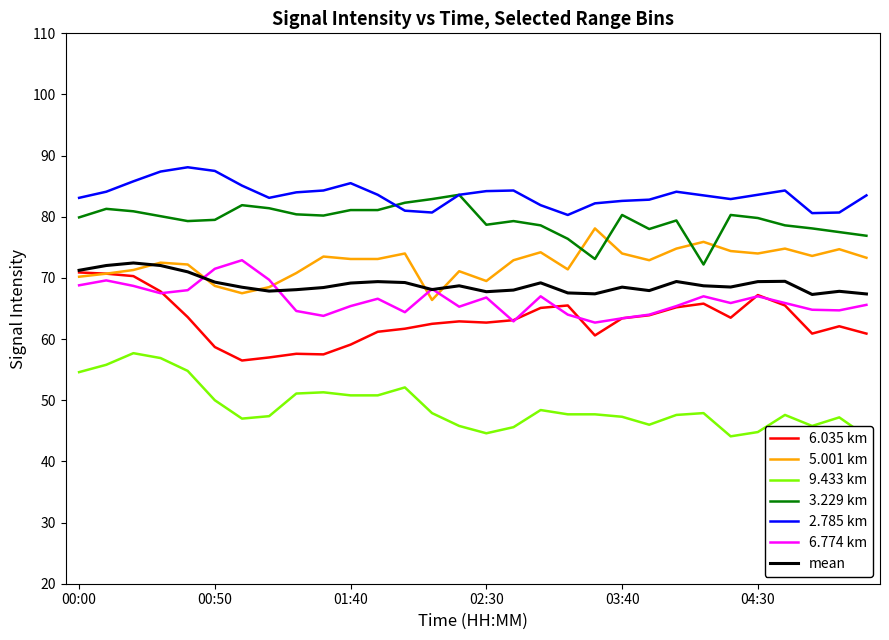

The mean series shows 107.5 at 00:50. True or false?

False